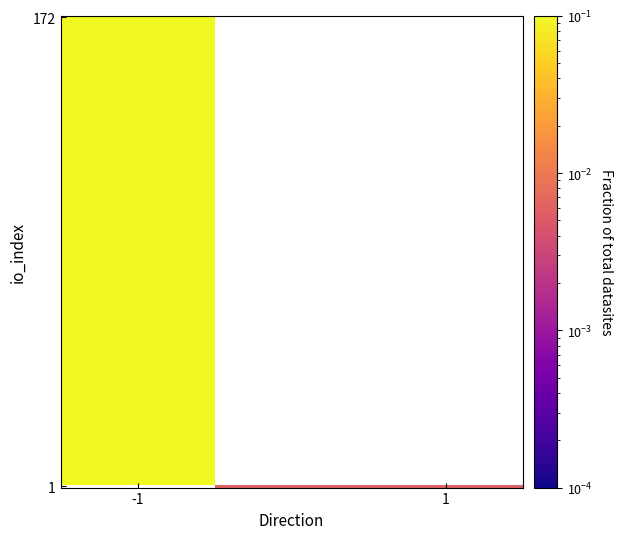

How many distinct data groups are displayed?

2